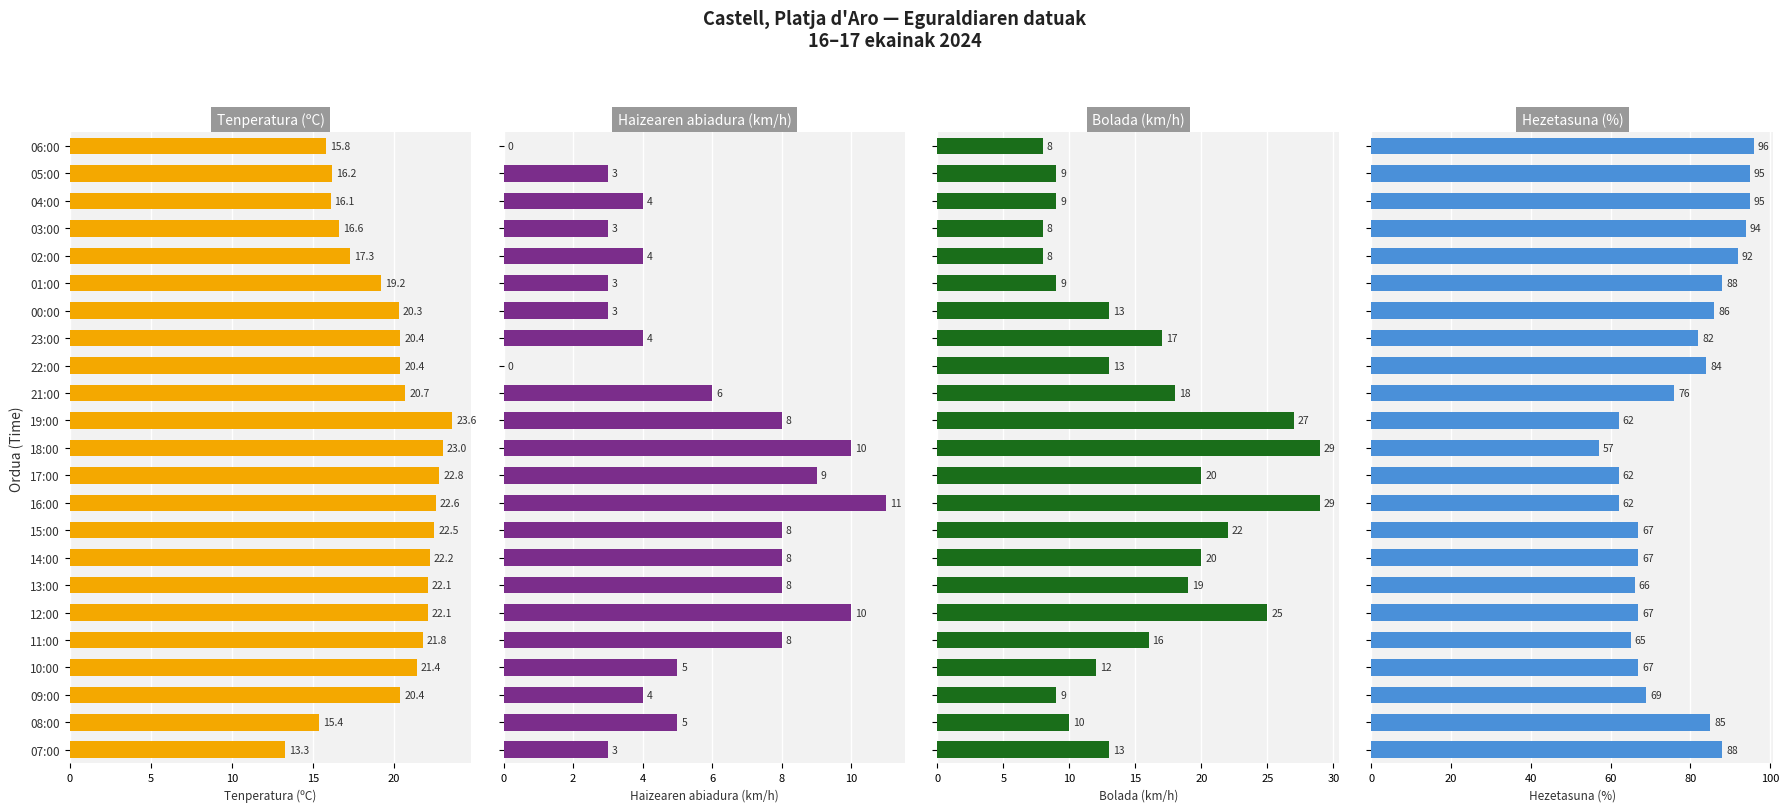

The Bolada (km/h) series shows 34.5 at 14:00. True or false?

False